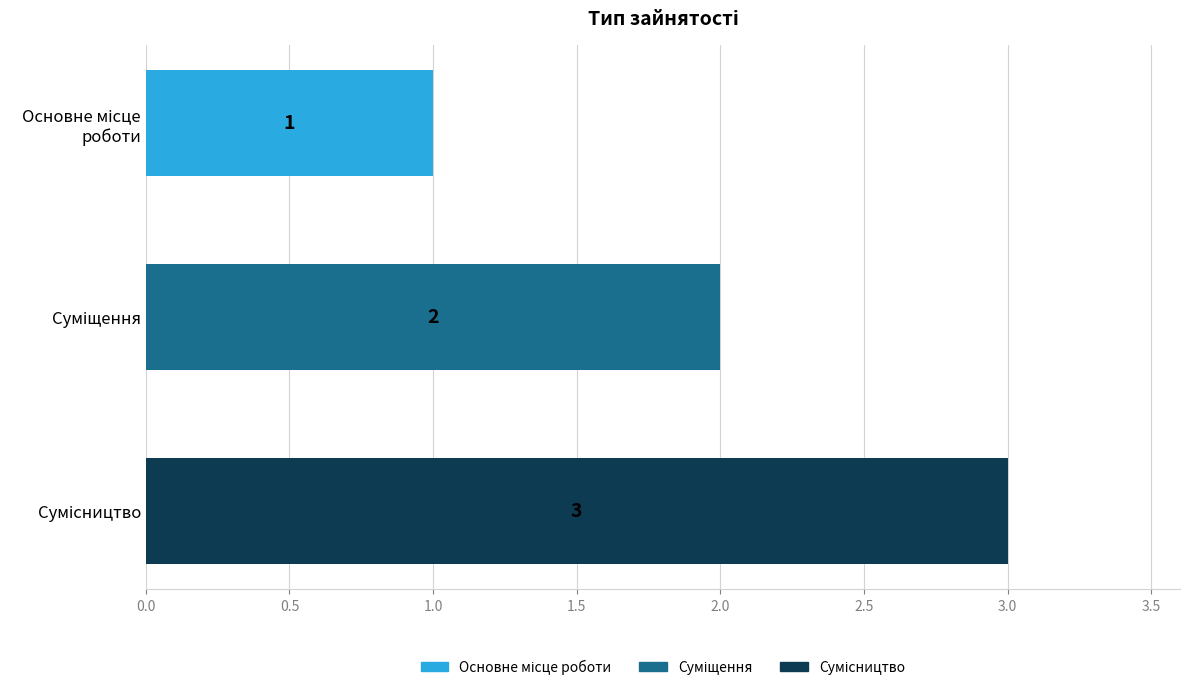

What is the value of the 1st bar from the top?

1